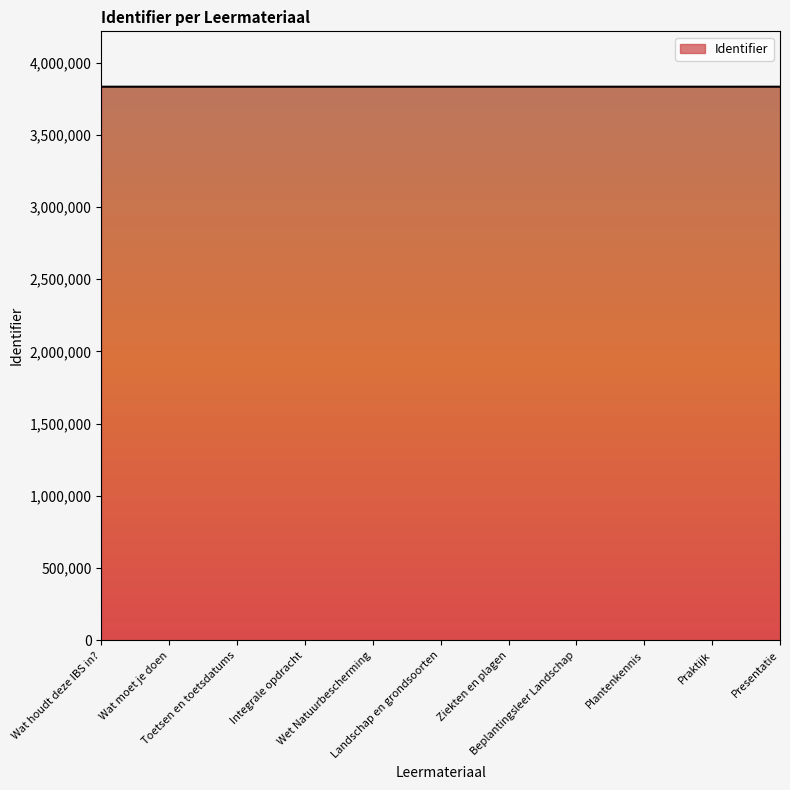

How many values are below 3832560?

5